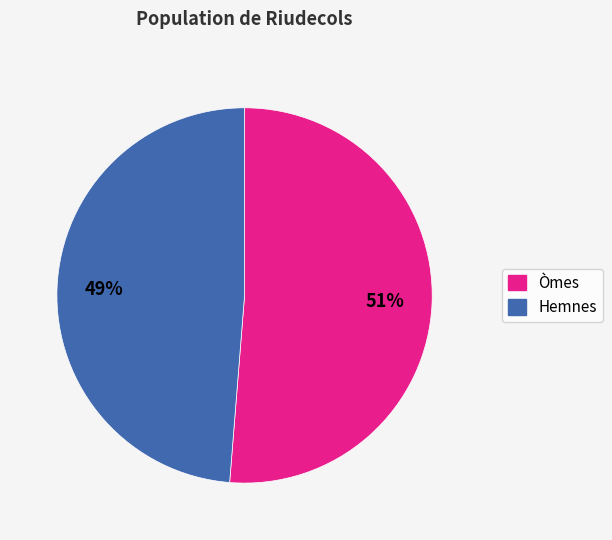

Which has a higher value, Hemnes or Òmes?

Òmes